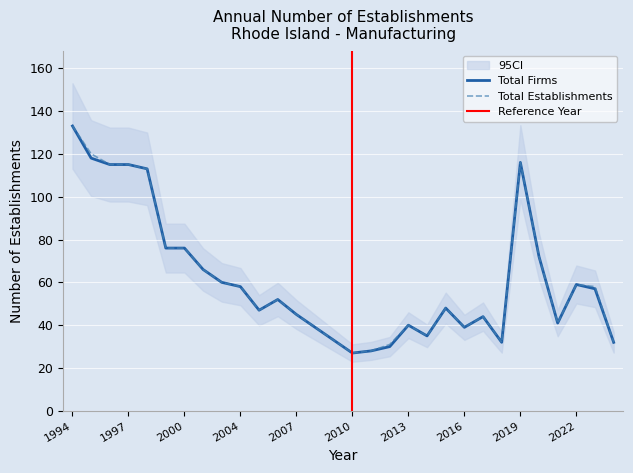

Rank the series by their average value, from lowest to highest.

Total Firms, Total Establishments